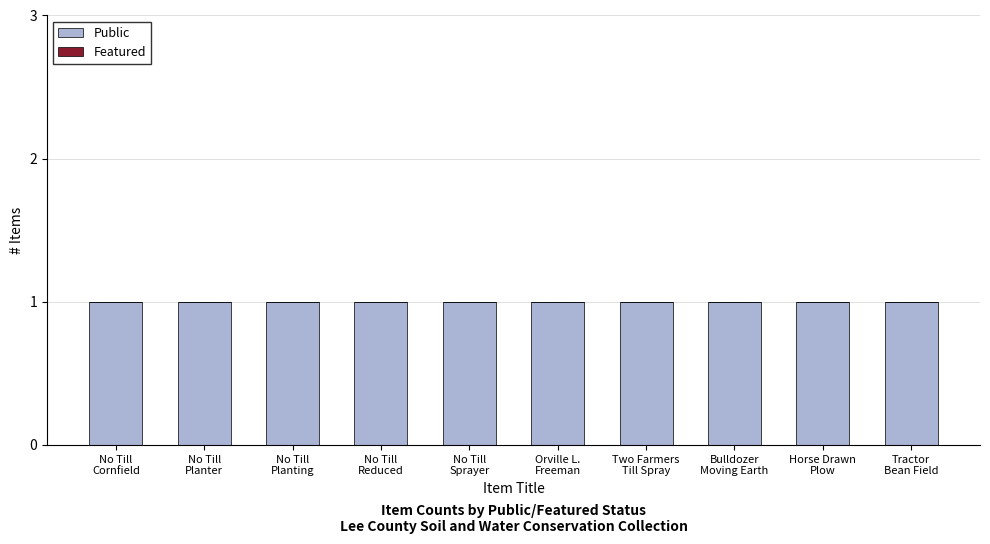

Which series changed the most between No Till
Planter and No Till
Sprayer?

Public